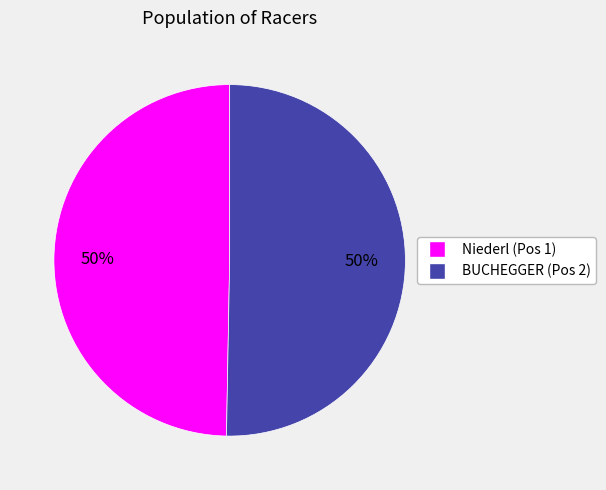

Is it true that Niederl (Pos 1) is 50% of the pie?

True